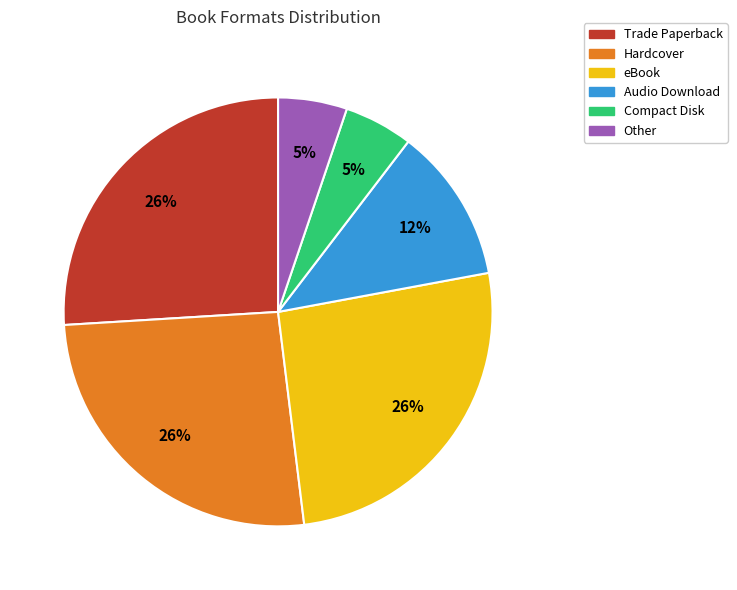

To the nearest percent, what percentage of the pie is Other?

5%